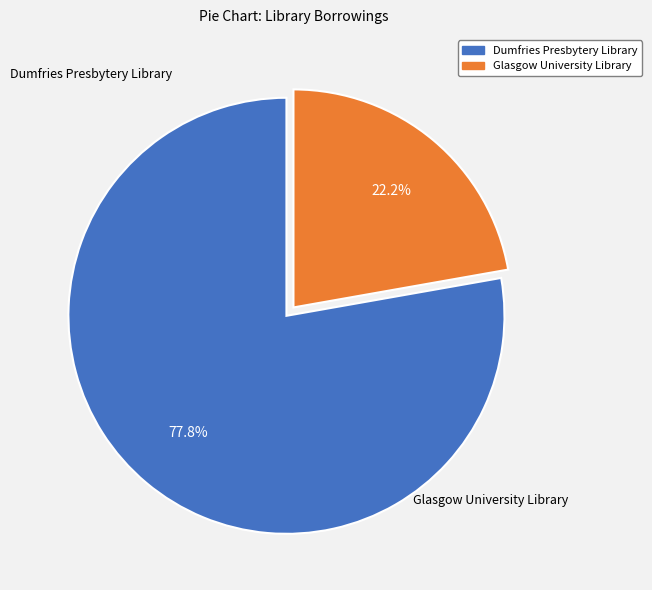

True or false: Dumfries Presbytery Library accounts for 90% of the total.

False